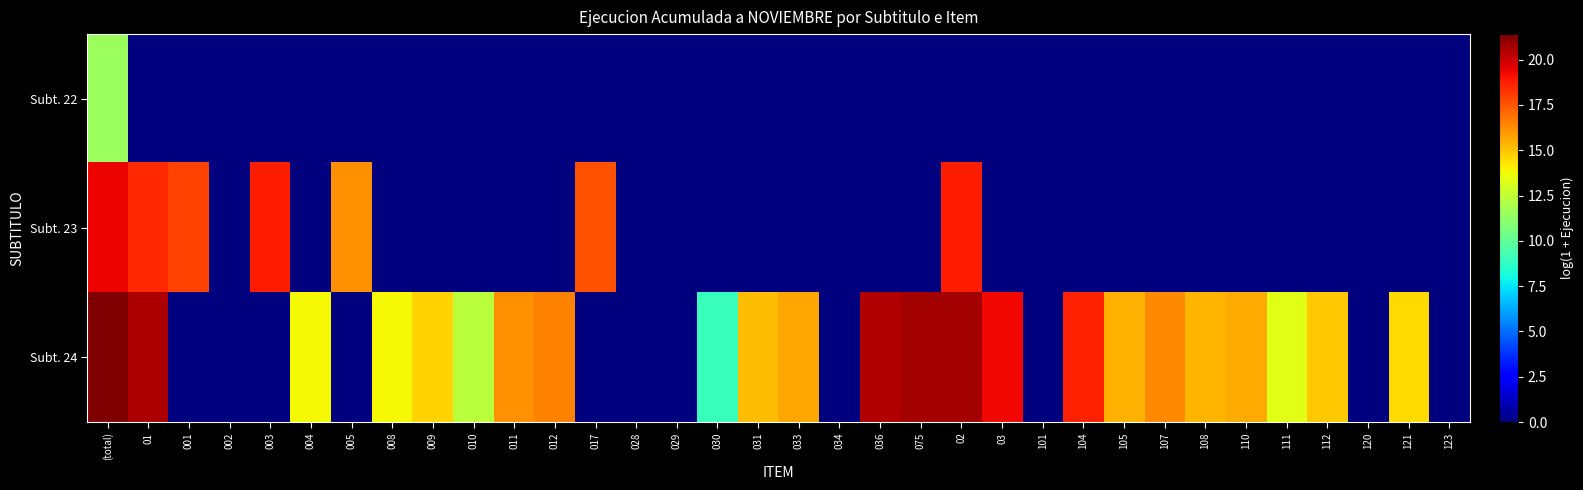

At 111, list the series in order from smallest to largest.

Subt. 22, Subt. 23, Subt. 24